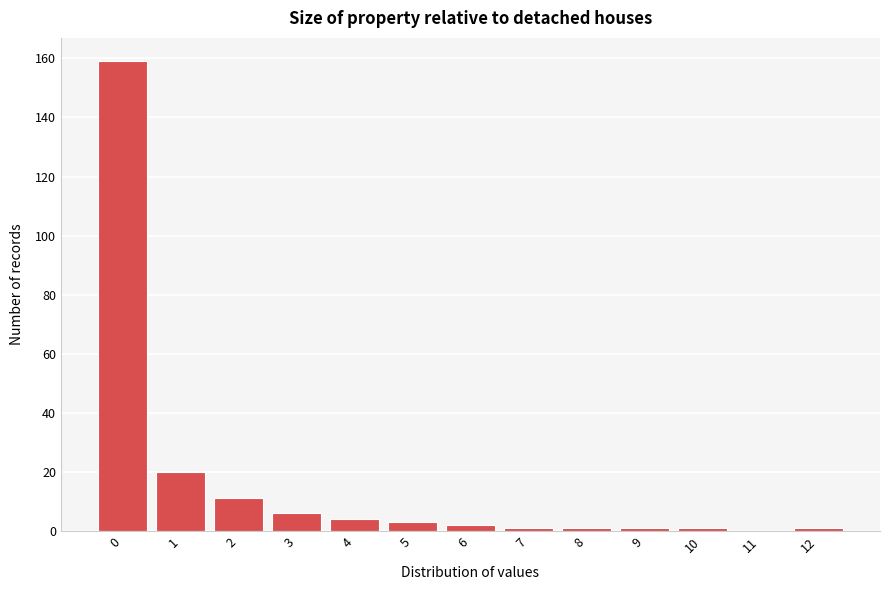

Reading right to left, extract all data points from this chart.

12=1	11=0	10=1	9=1	8=1	7=1	6=2	5=3	4=4	3=6	2=11	1=20	0=159